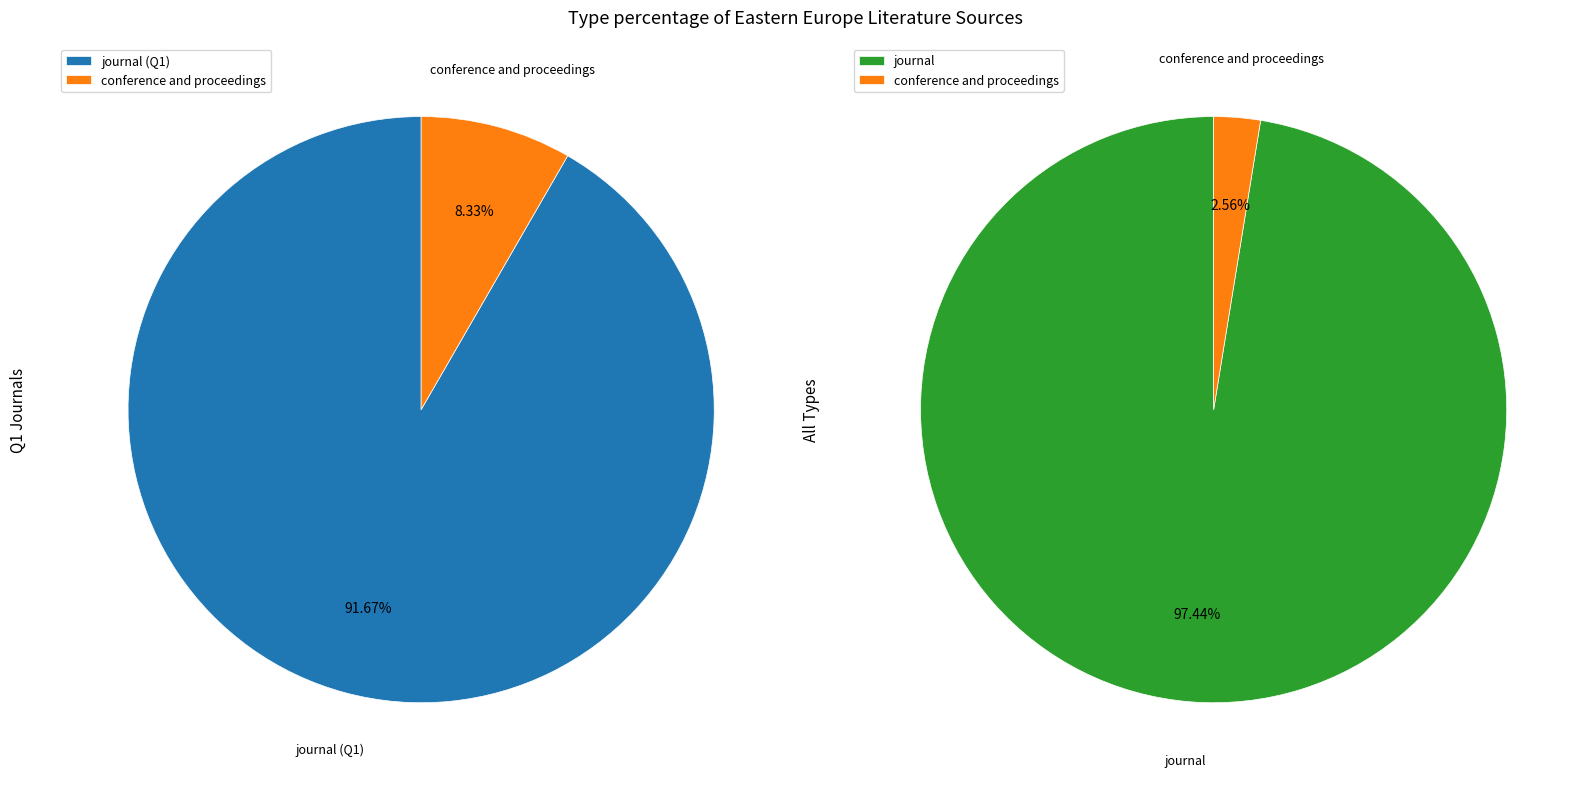

True or false: conference and proceedings accounts for 3% of the total.

True